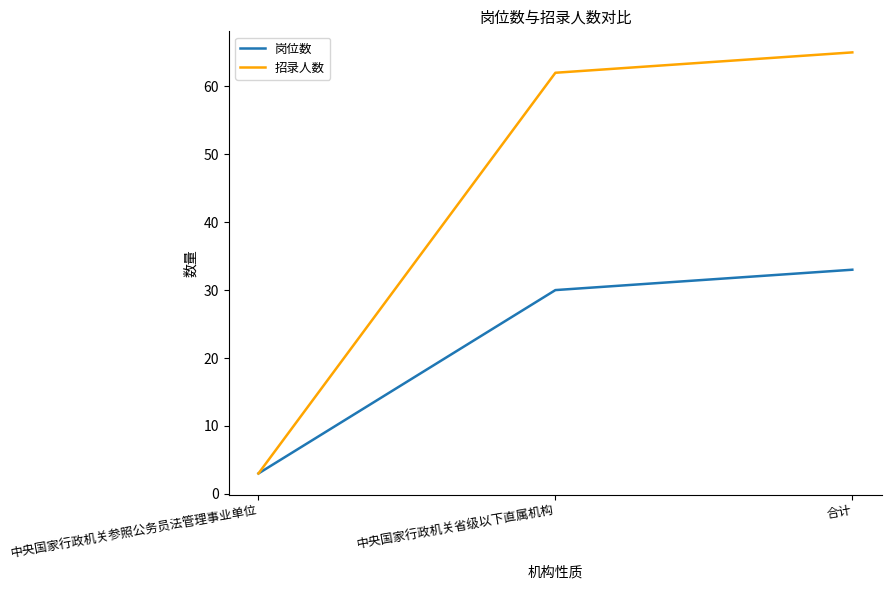

At which category is the sum across all series the highest?

合计